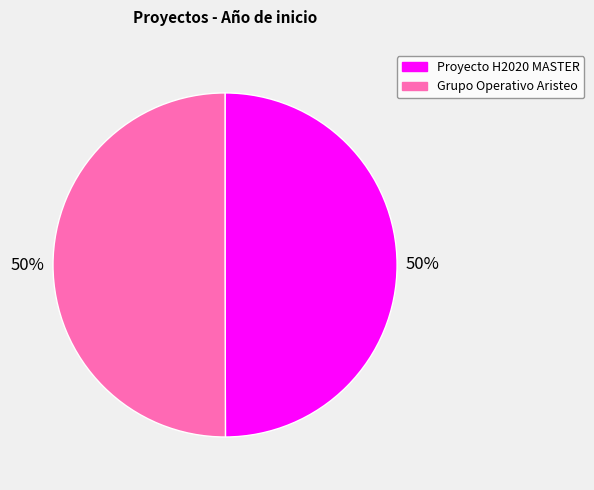

Do Grupo Operativo Aristeo and Proyecto H2020 MASTER together represent more than half of the pie?

Yes